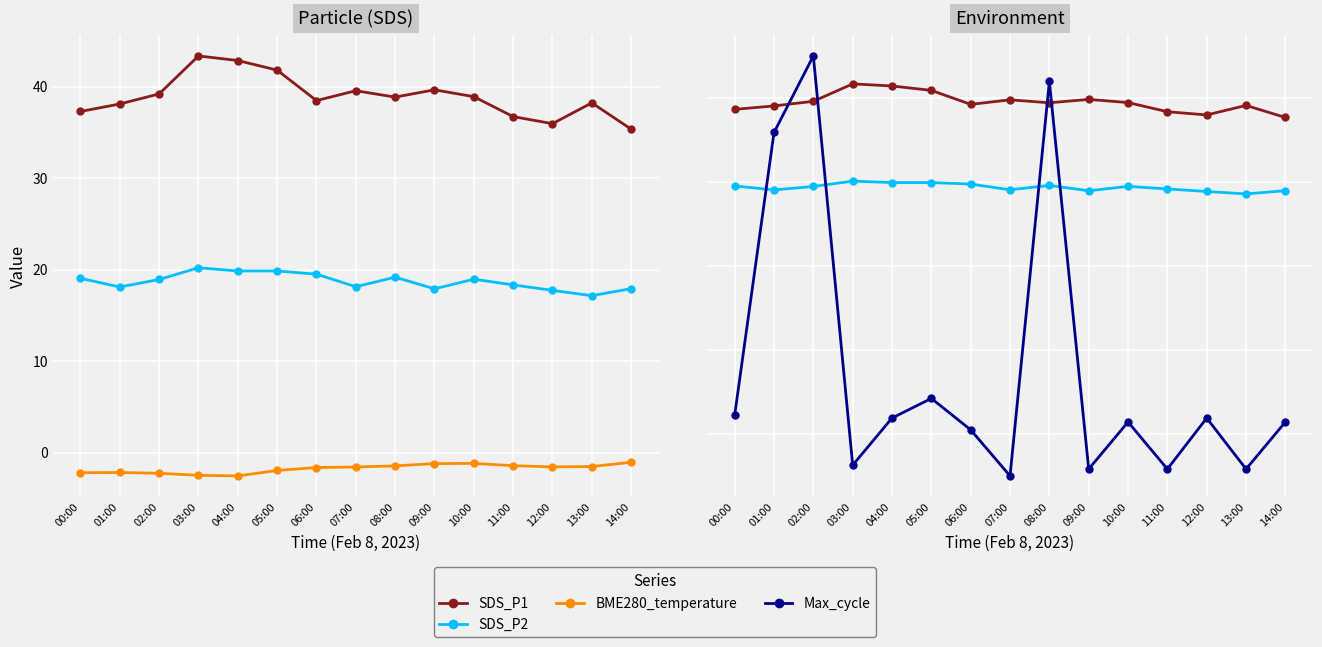

What is the spread (max minus min) of values at 06:00?

77.5